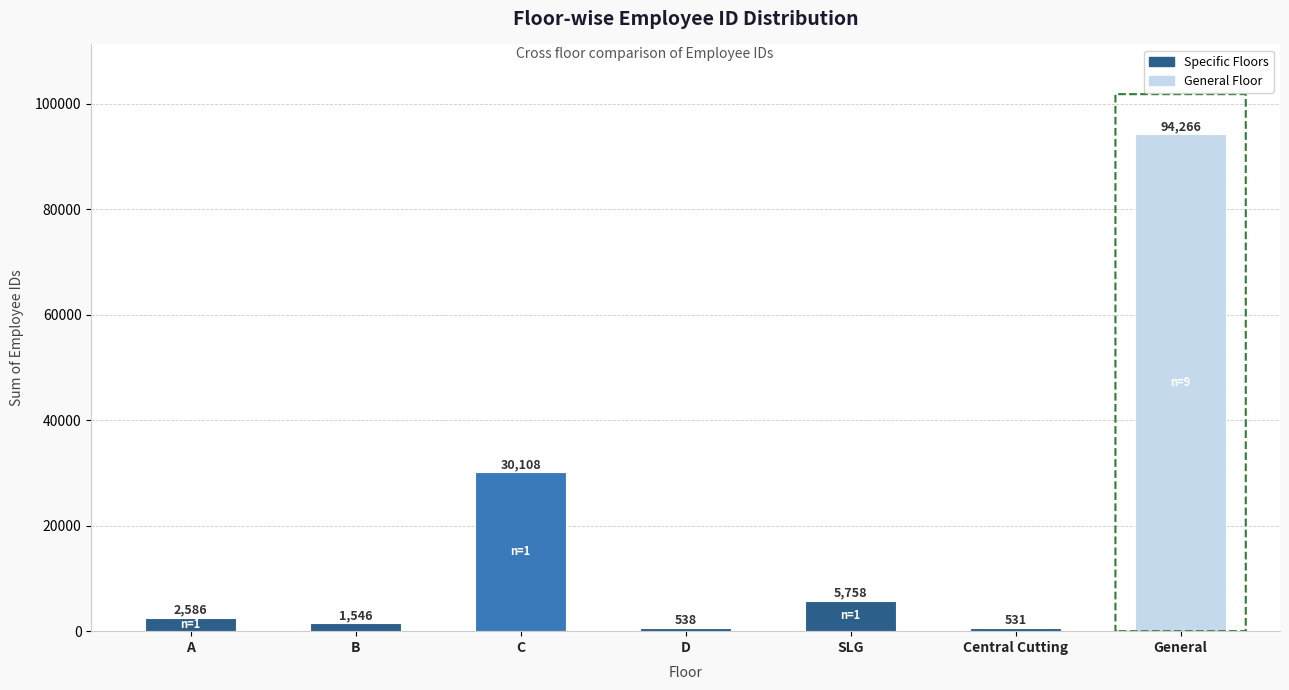

What is the value of the 5th bar from the left?

5758